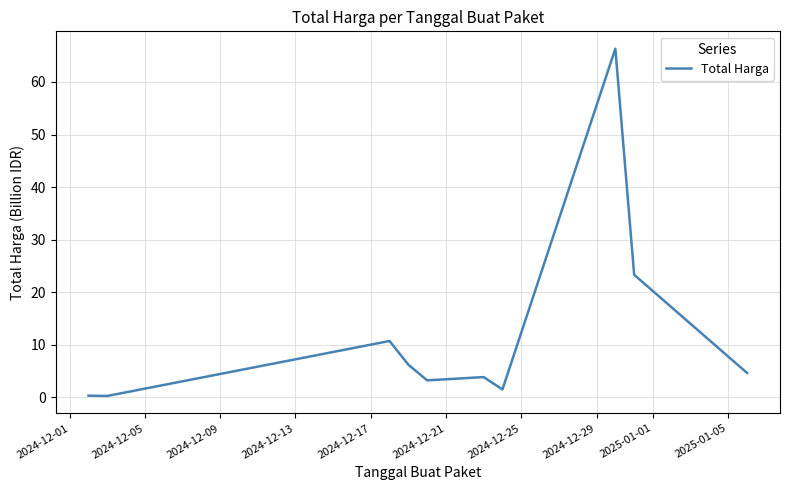

What is the difference between the maximum and minimum values?

66.1